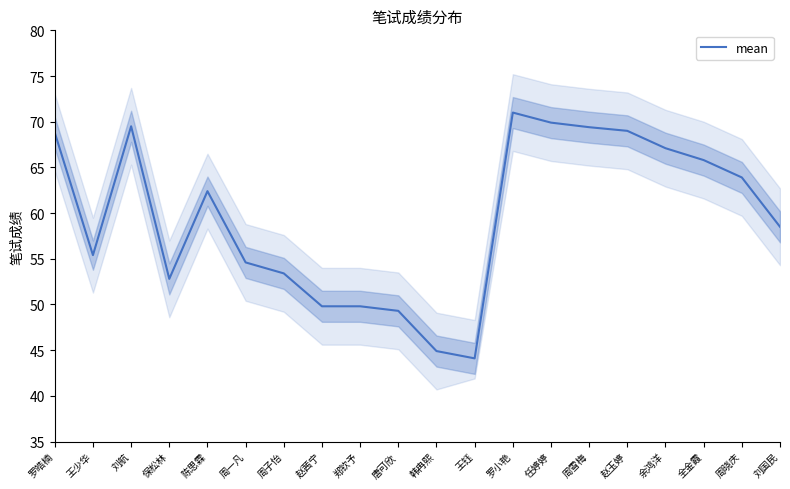

Reading right to left, list all the values displayed in this chart.

58.5	63.9	65.8	67.1	69.0	69.4	69.9	71.0	44.1	44.9	49.3	49.8	49.8	53.4	54.6	62.4	52.8	69.5	55.4	68.8